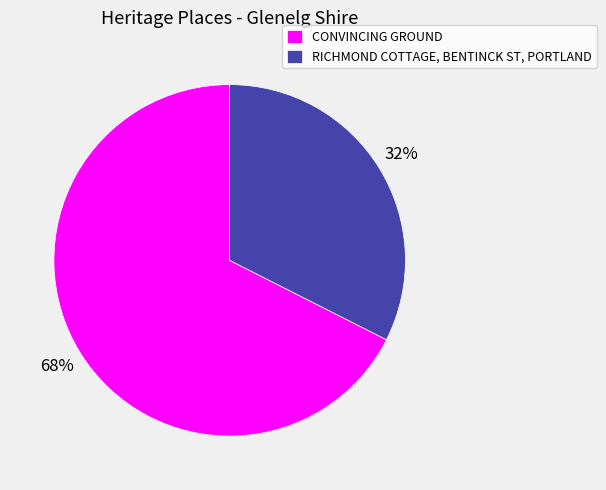

Which category accounts for the majority?

CONVINCING GROUND